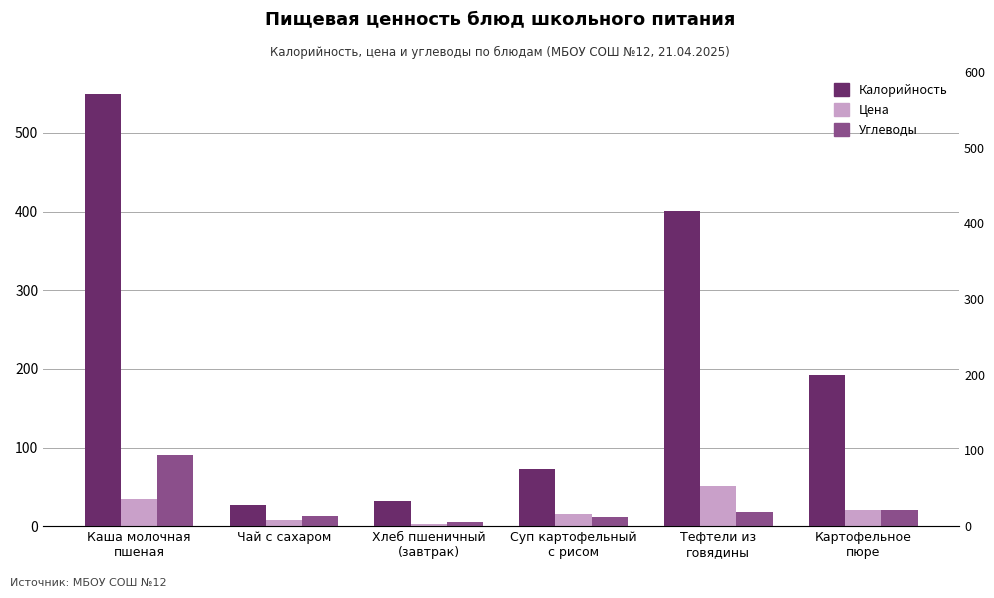

Where does the Углеводы series first go above 17?

Каша молочная
пшеная